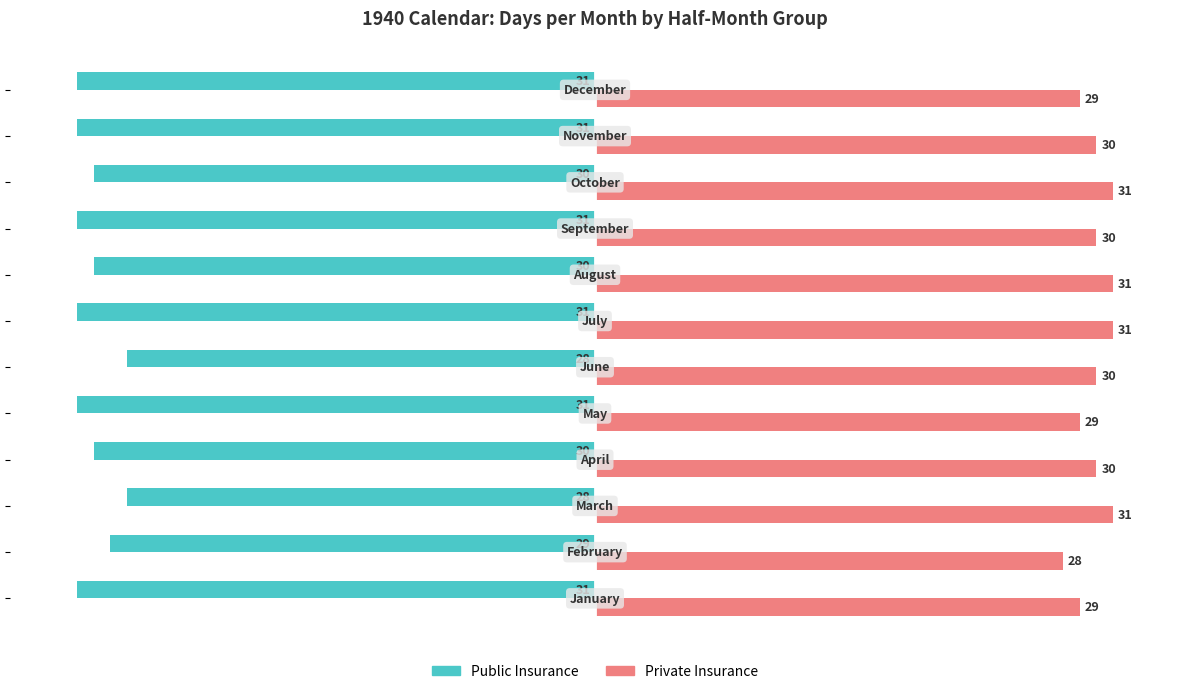

Rank the series by their maximum value, from highest to lowest.

Private Insurance, Public Insurance